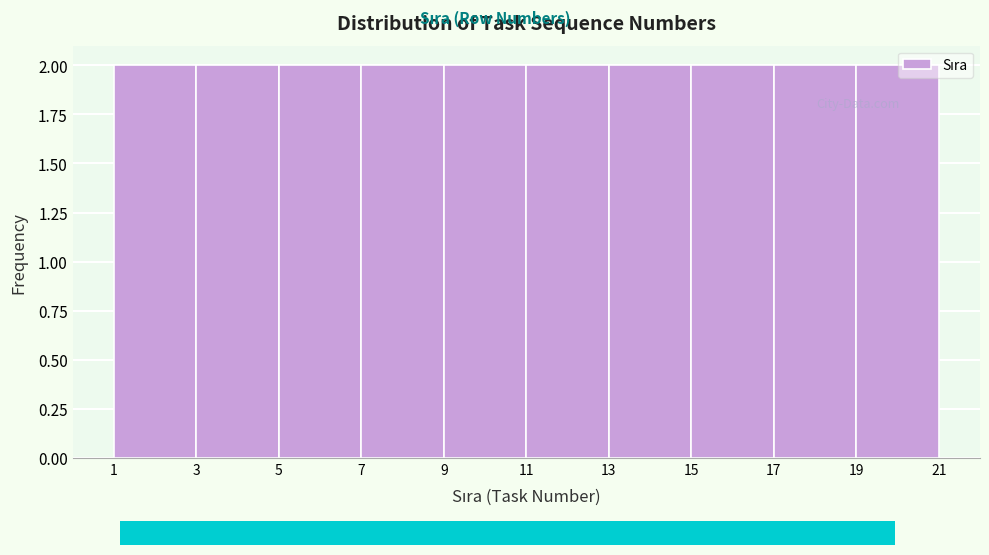

Reading left to right, list every bar in this chart as the range it spans on the x-axis followed by its height. The values are not printed on the chart, so give them approximately, as read against the axis.

1 to 3: 2
3 to 5: 2
5 to 7: 2
7 to 9: 2
9 to 11: 2
11 to 13: 2
13 to 15: 2
15 to 17: 2
17 to 19: 2
19 to 21: 2